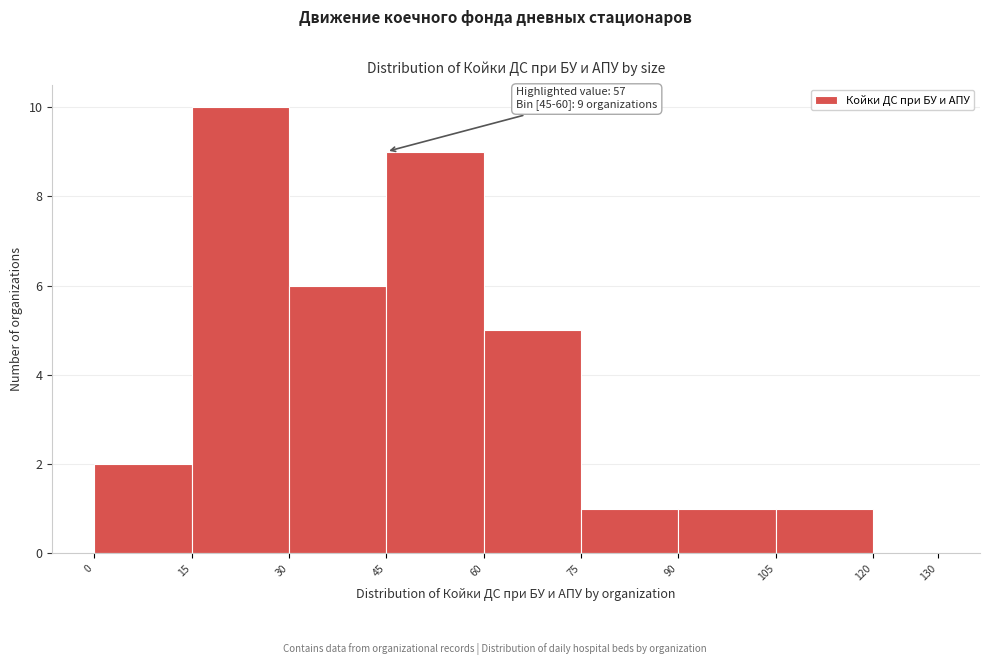

Over which range of the x-axis is the bar tallest?

15 to 30